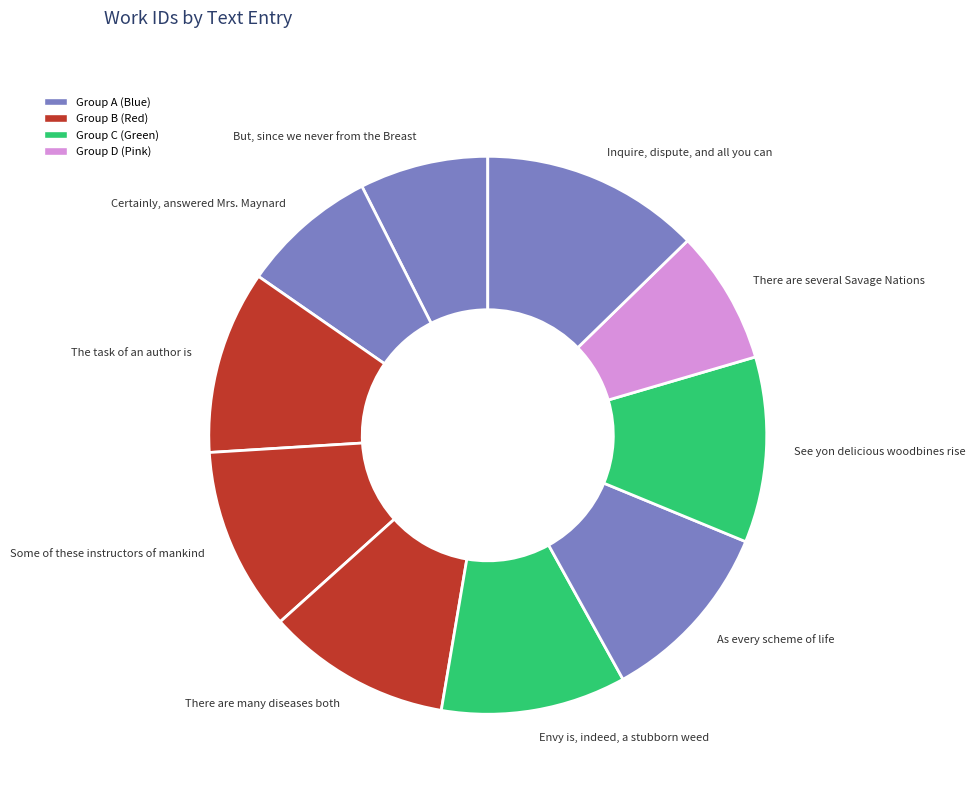

How many segments does this pie chart have?

10